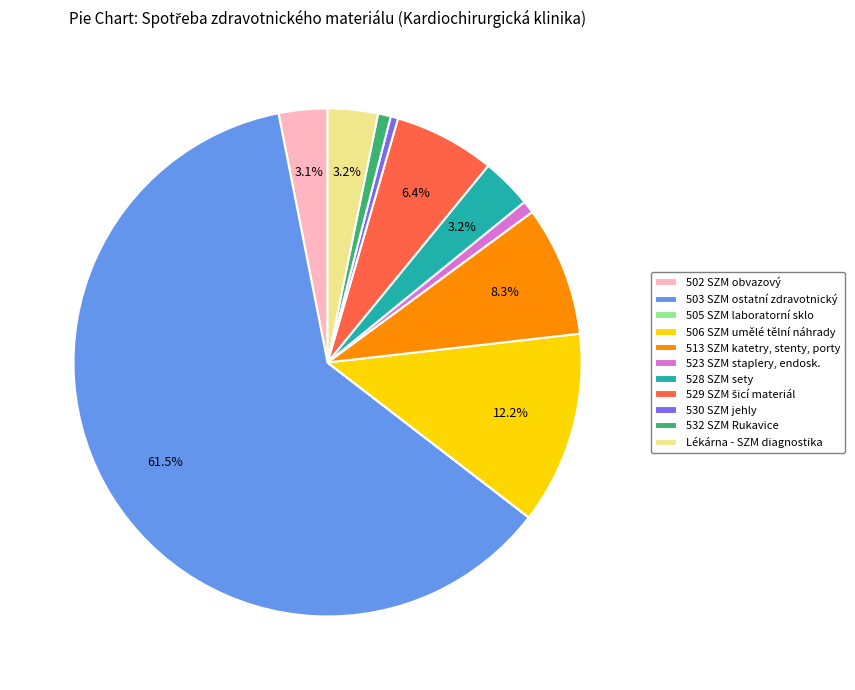

Which category has the biggest portion of the pie?

503 SZM ostatní zdravotnický